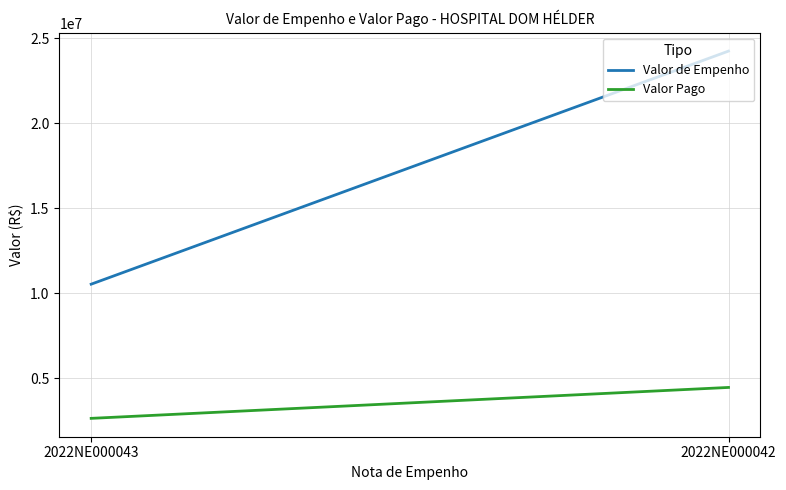

At which label is Valor de Empenho closest to 17387742?

2022NE000043